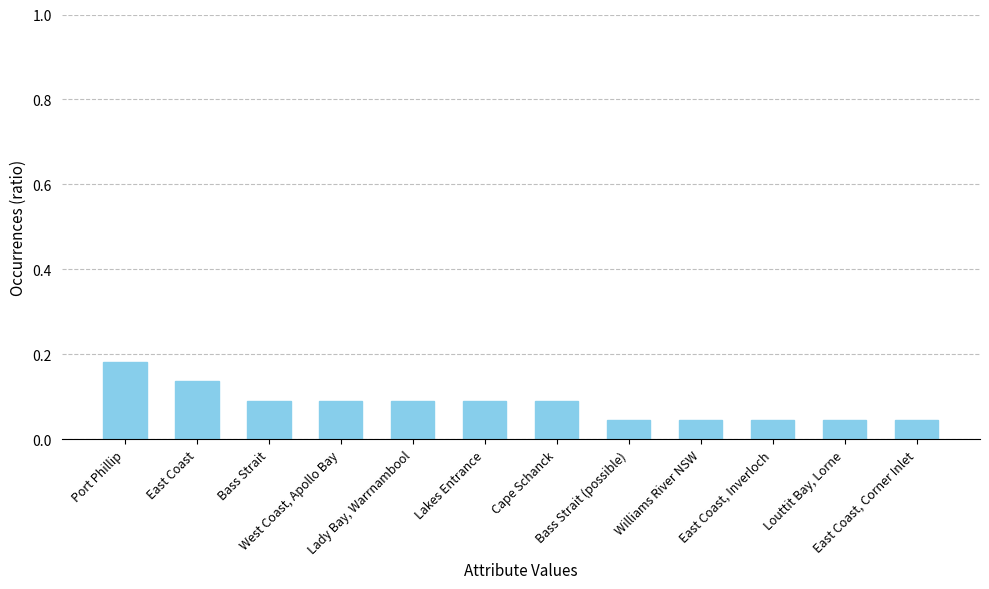

Are the bars grouped side by side (vs. stacked)?

No